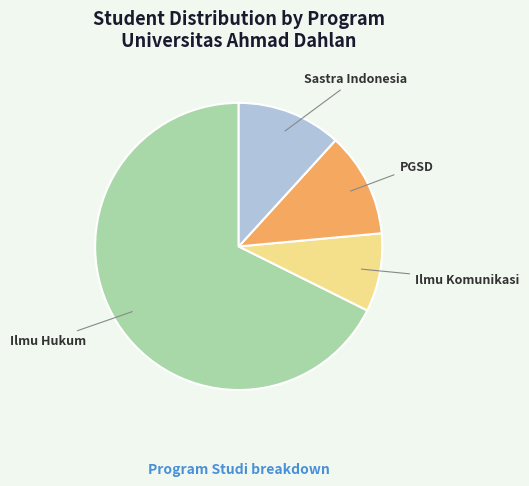

Do PGSD and Ilmu Komunikasi together represent more than half of the pie?

No